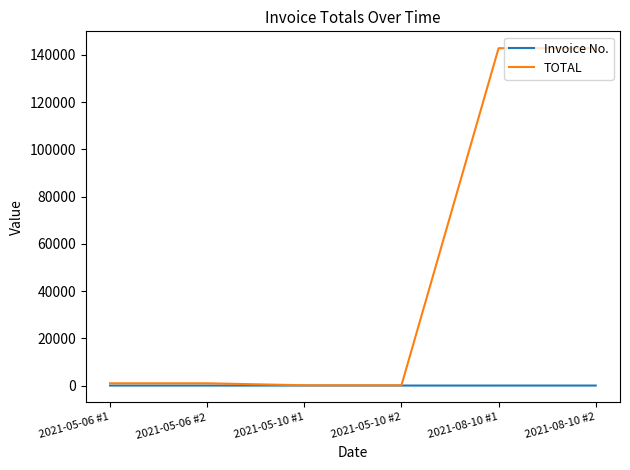

What is the greatest value displayed?

142833.8